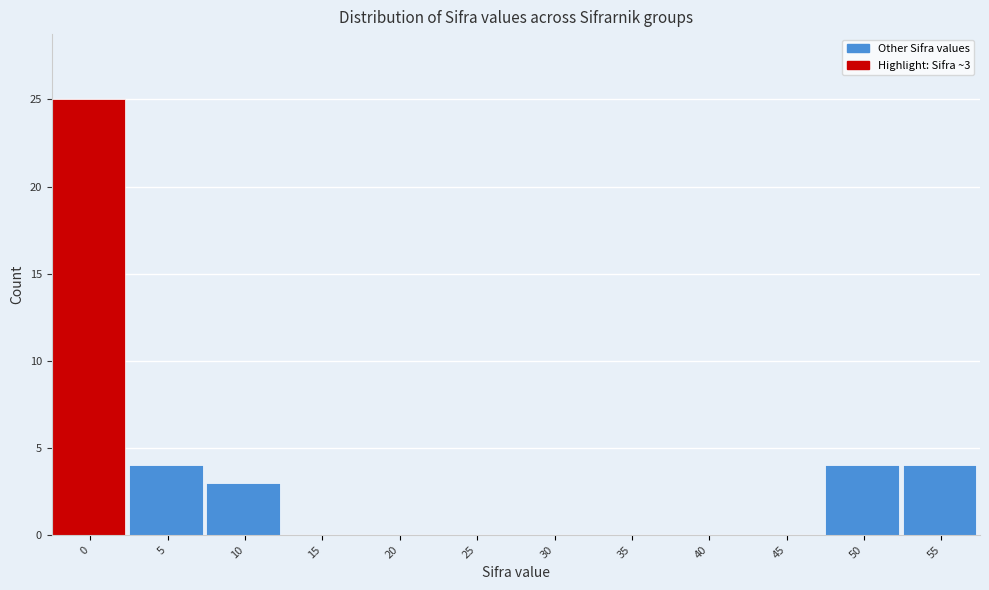

Reading left to right, list all the values displayed in this chart.

0=25	5=4	10=3	15=0	20=0	25=0	30=0	35=0	40=0	45=0	50=4	55=4